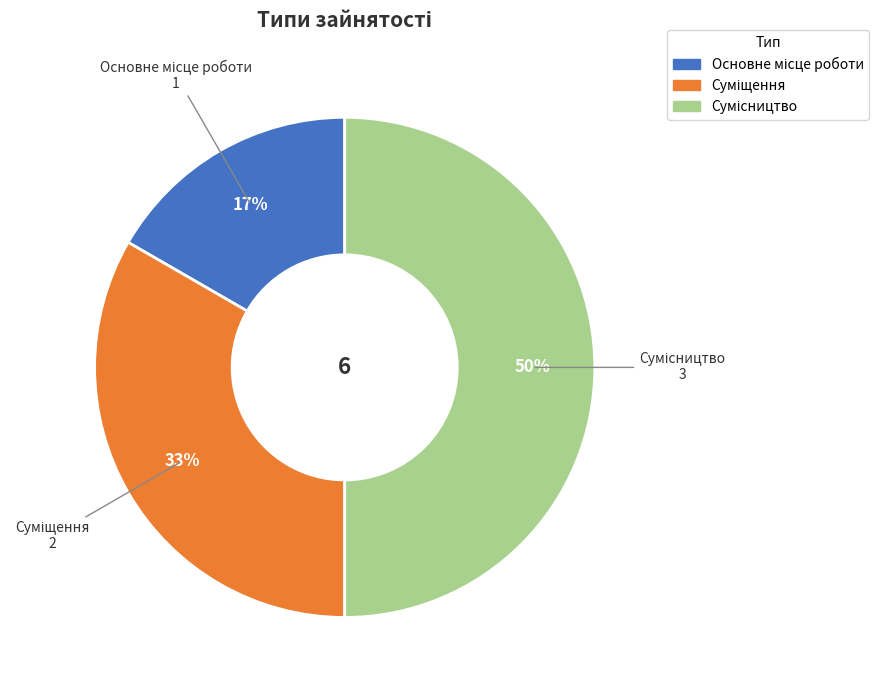

To the nearest percent, what is the average slice percentage?

33%